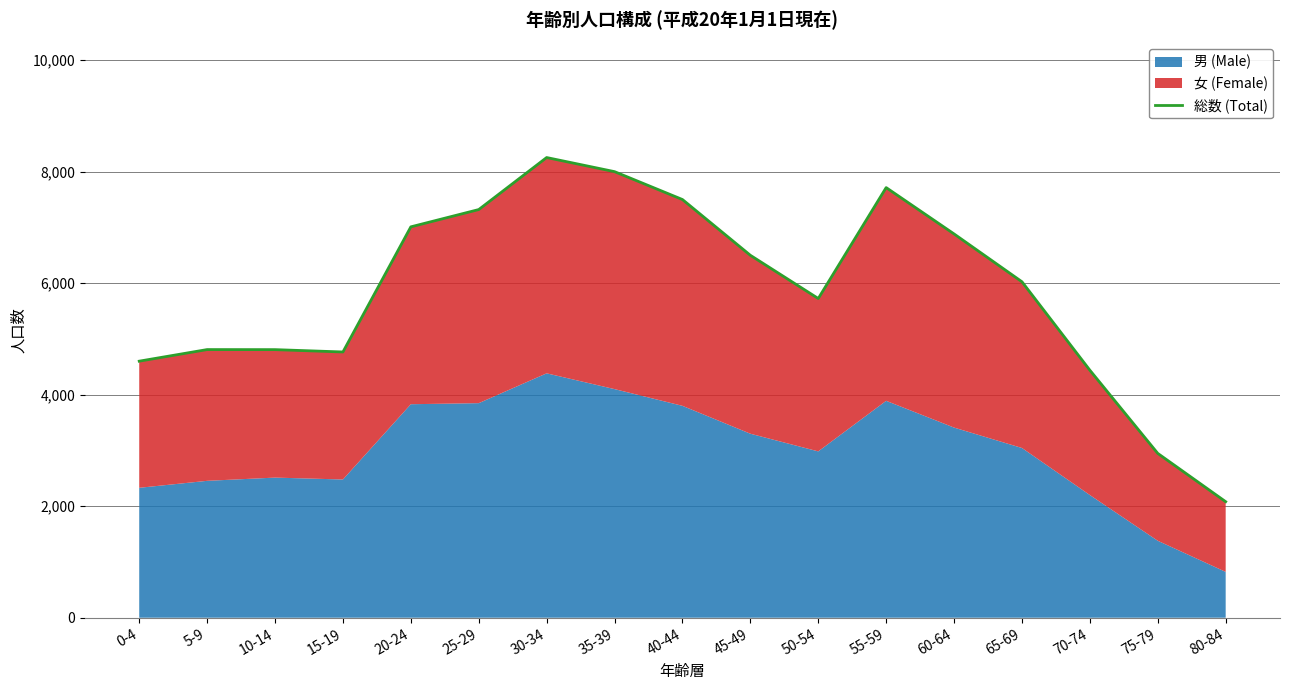

Reading left to right, extract all data points from this chart.

0-4=4601	5-9=4809	10-14=4808	15-19=4766	20-24=7010	25-29=7320	30-34=8253	35-39=8000	40-44=7500	45-49=6500	50-54=5725	55-59=7714	60-64=6883	65-69=6025	70-74=4439	75-79=2947	80-84=2081